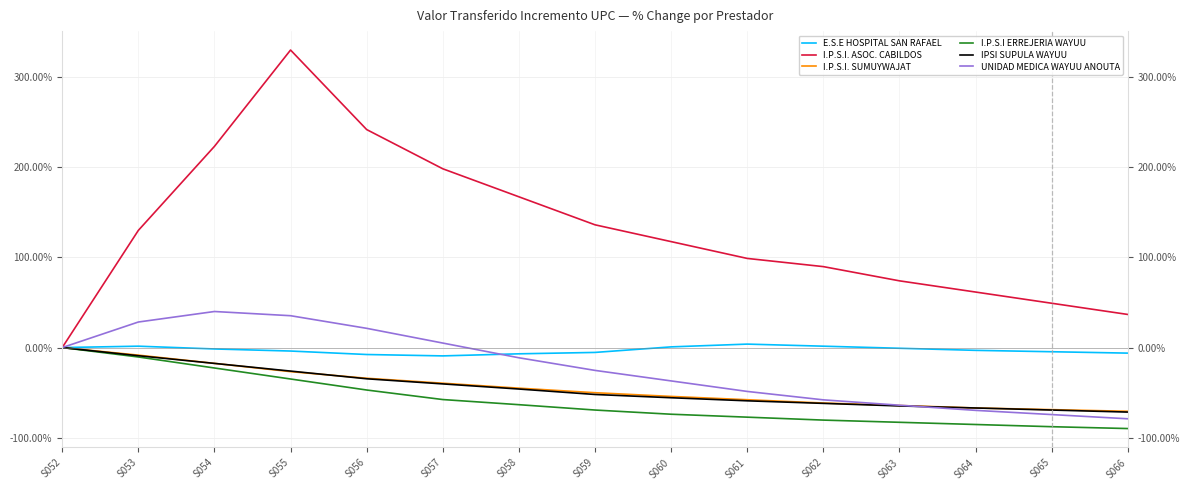

Reading left to right, list all the values displayed in this chart.

E.S.E HOSPITAL SAN RAFAEL: S052=0.0	S053=1.5	S054=-1.5	S055=-3.8	S056=-7.7	S057=-9.2	S058=-6.9	S059=-5.4	S060=0.8	S061=3.8	S062=1.5	S063=-0.8	S064=-3.1	S065=-4.6	S066=-6.2
I.P.S.I. ASOC. CABILDOS: S052=0.0	S053=130.0	S054=223.2	S055=330.1	S056=241.9	S057=198.4	S058=167.3	S059=136.2	S060=117.5	S061=98.9	S062=89.8	S063=74.0	S064=61.6	S065=49.2	S066=36.7
I.P.S.I. SUMUYWAJAT: S052=0.0	S053=-8.4	S054=-17.5	S055=-26.7	S056=-34.0	S057=-39.5	S058=-45.0	S059=-50.1	S060=-54.2	S061=-57.9	S062=-61.5	S063=-64.3	S064=-67.0	S065=-68.8	S066=-70.7
I.P.S.I ERREJERIA WAYUU: S052=0.0	S053=-10.4	S054=-22.7	S055=-34.9	S056=-47.1	S057=-57.7	S058=-63.4	S059=-69.3	S060=-73.9	S061=-77.2	S062=-80.5	S063=-82.9	S064=-85.3	S065=-87.8	S066=-89.8
IPSI SUPULA WAYUU: S052=0.0	S053=-9.0	S054=-17.6	S055=-26.1	S056=-34.6	S057=-40.3	S058=-46.0	S059=-52.0	S060=-55.7	S061=-59.1	S062=-61.9	S063=-64.8	S064=-67.0	S065=-69.3	S066=-71.6
UNIDAD MEDICA WAYUU ANOUTA: S052=0.0	S053=28.3	S054=40.0	S055=35.3	S056=21.3	S057=5.0	S058=-11.3	S059=-25.3	S060=-37.0	S061=-48.7	S062=-58.0	S063=-63.9	S064=-69.7	S065=-74.3	S066=-79.0